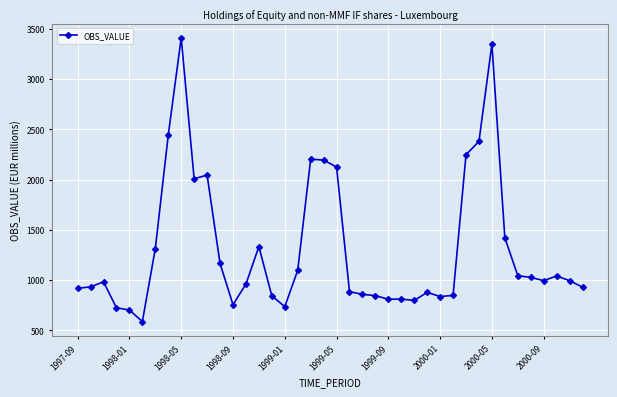

What is the maximum value shown in the chart?

3410.5